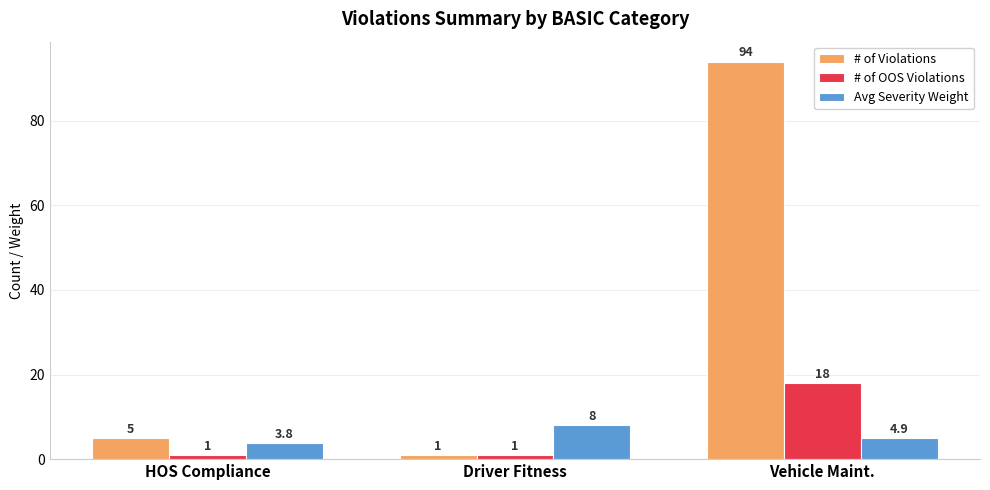

What is the difference between the second highest and minimum values in the Avg Severity Weight series?

1.1